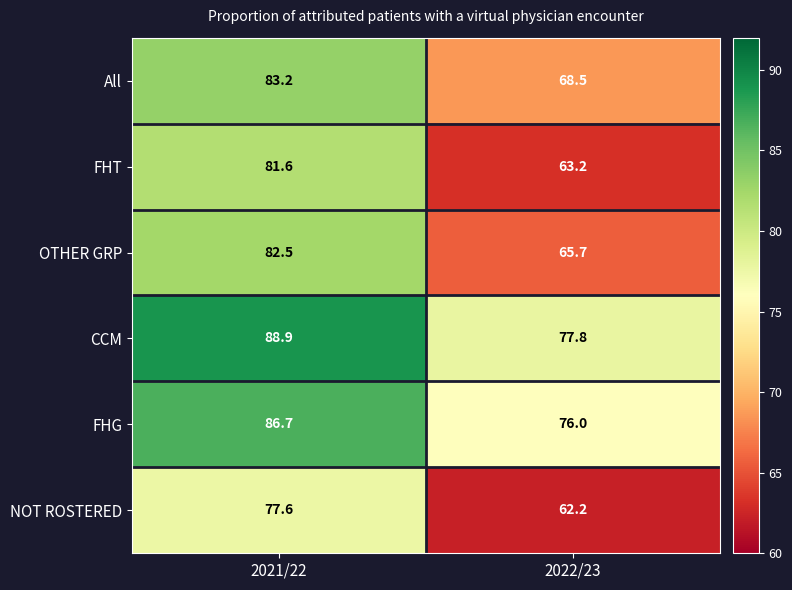

Is it true that OTHER GRP equals 26.5 at 2022/23?

False